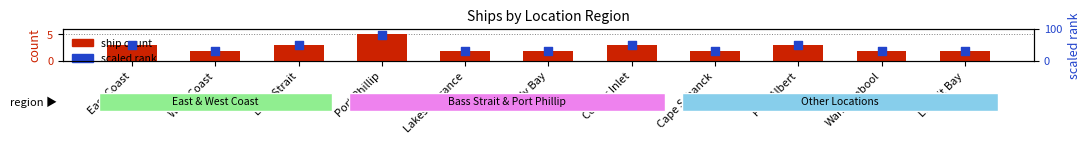

Which series reaches the maximum Y coordinate?

scaled rank